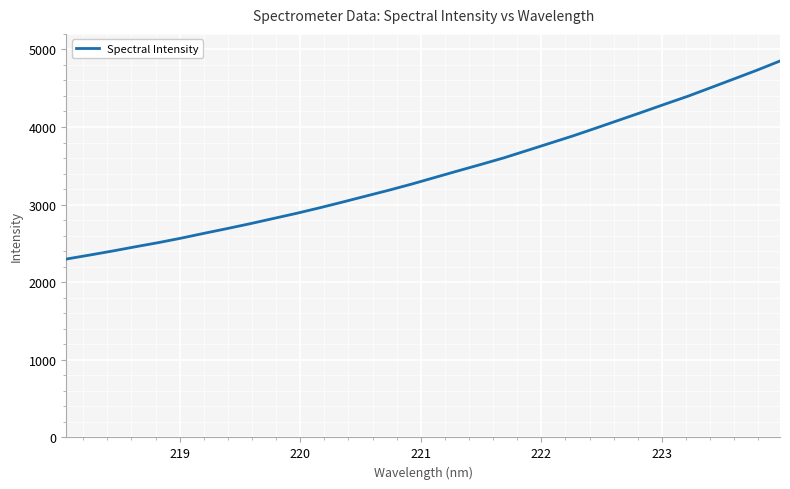

What is the maximum value shown in the chart?

4850.7